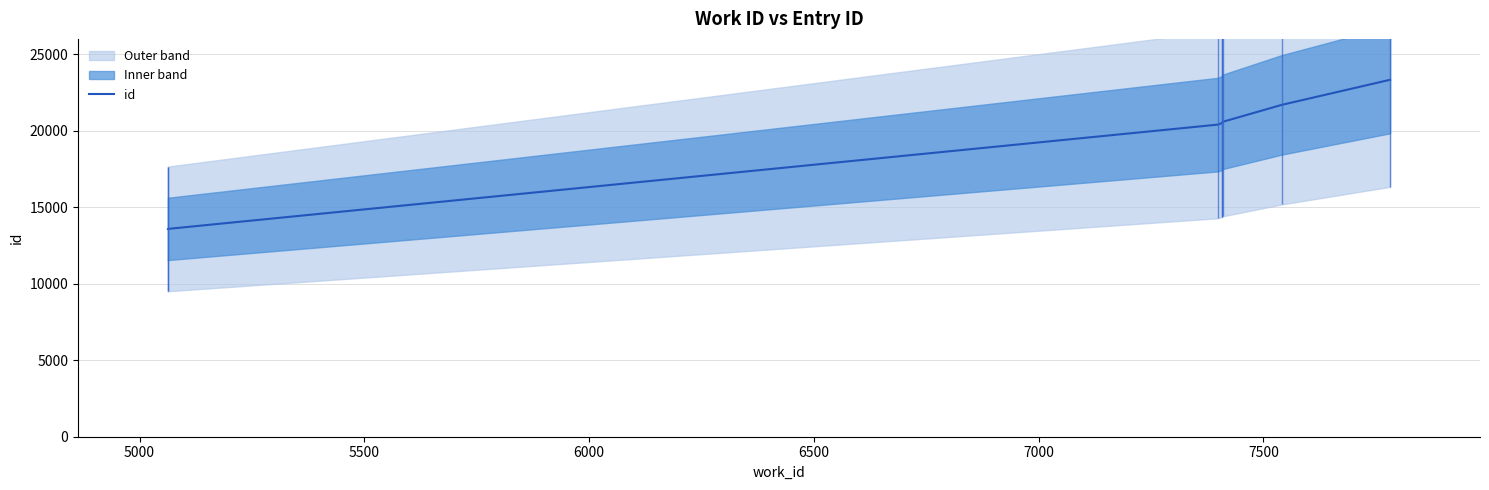

How many lines are shown in the chart?

1